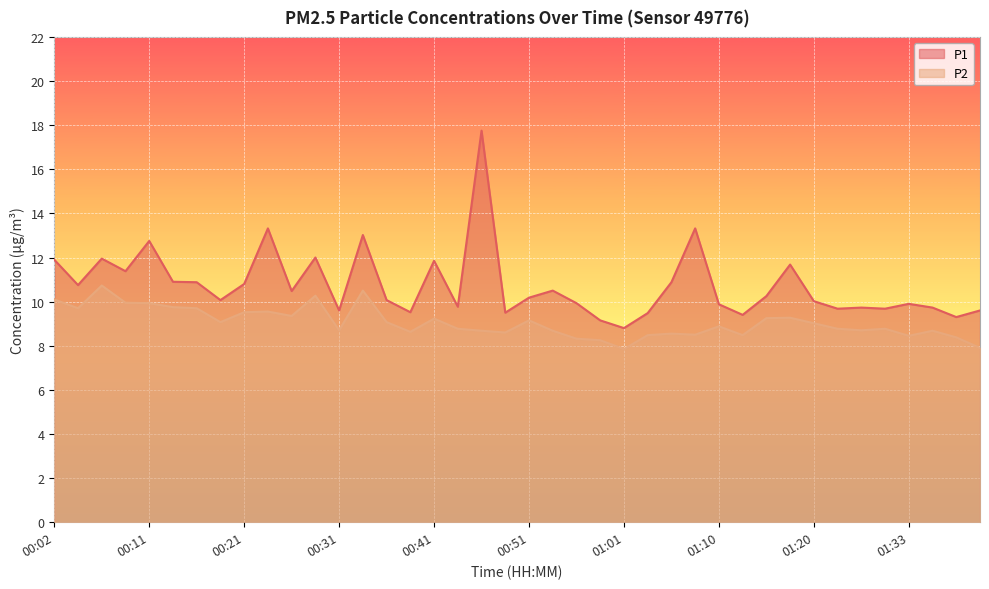

At which category is the sum across all series the highest?

00:46